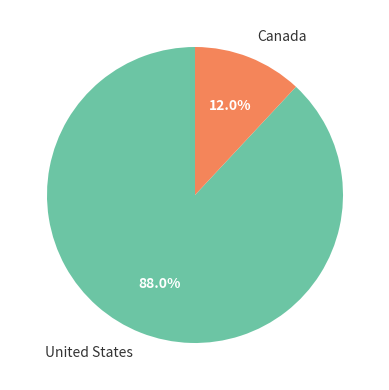

What percentage is NOT represented by Canada?

88.0%